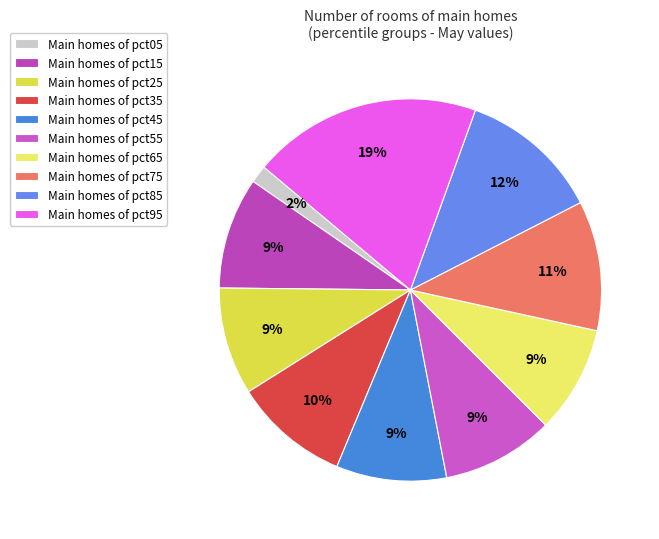

To the nearest percent, what is the average slice percentage?

10%